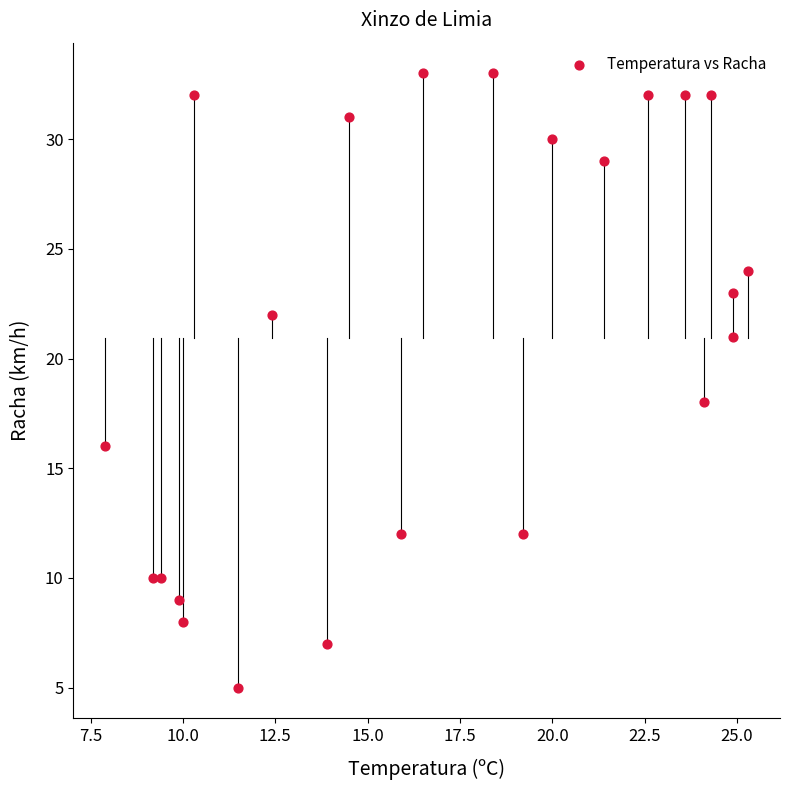

What is the range of Y values (max minus min)?

28